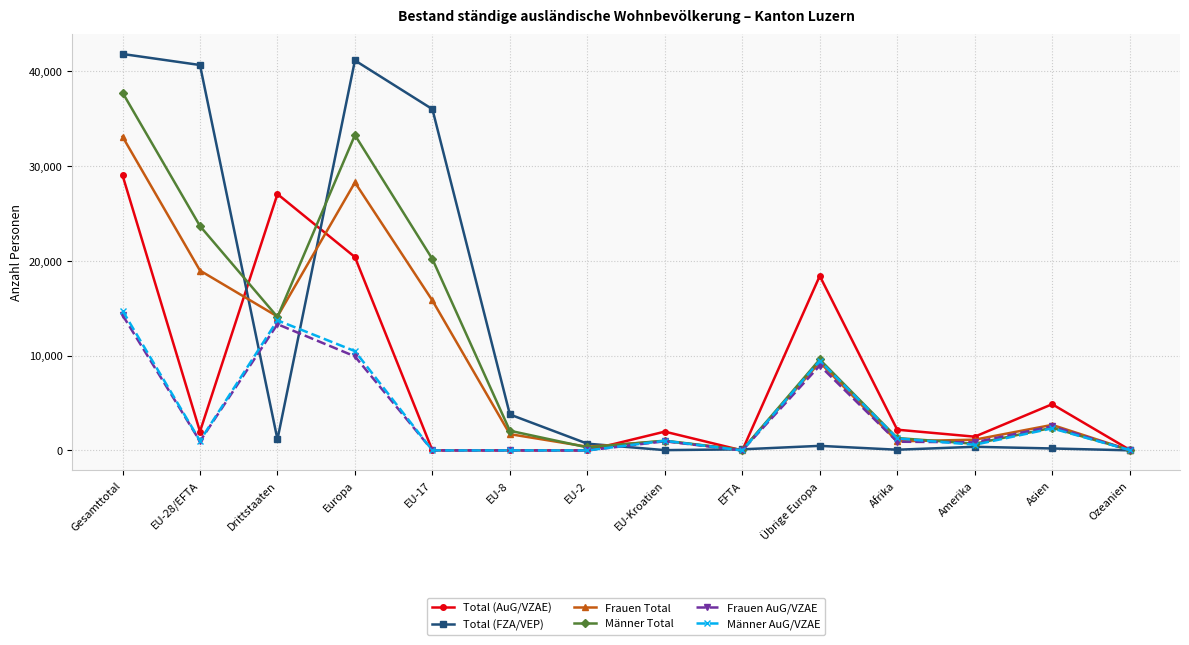

What are all the series names shown in the legend?

Total (AuG/VZAE), Total (FZA/VEP), Frauen Total, Männer Total, Frauen AuG/VZAE, Männer AuG/VZAE